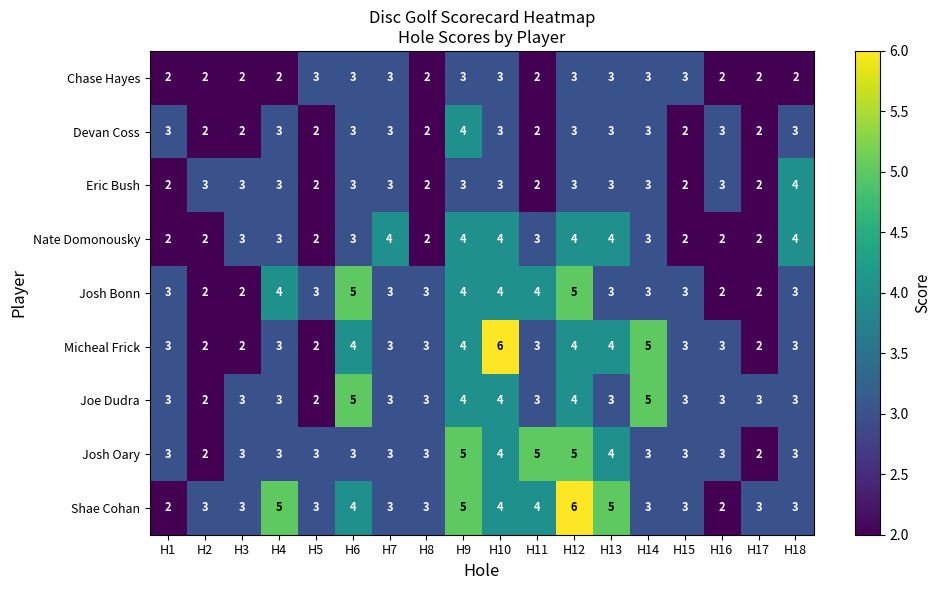

How many data points does each series have?

18